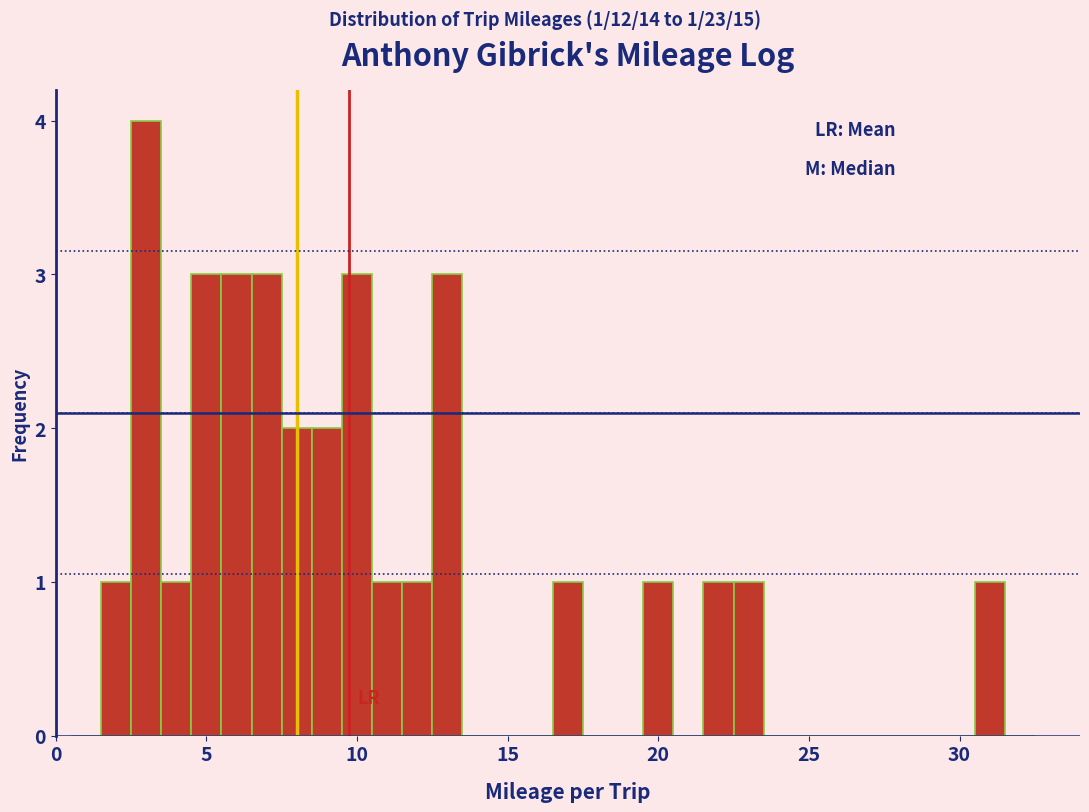

Around what value on the x-axis is the tallest bar? Give the approximate position of its centre, as read against the axis.

3.0